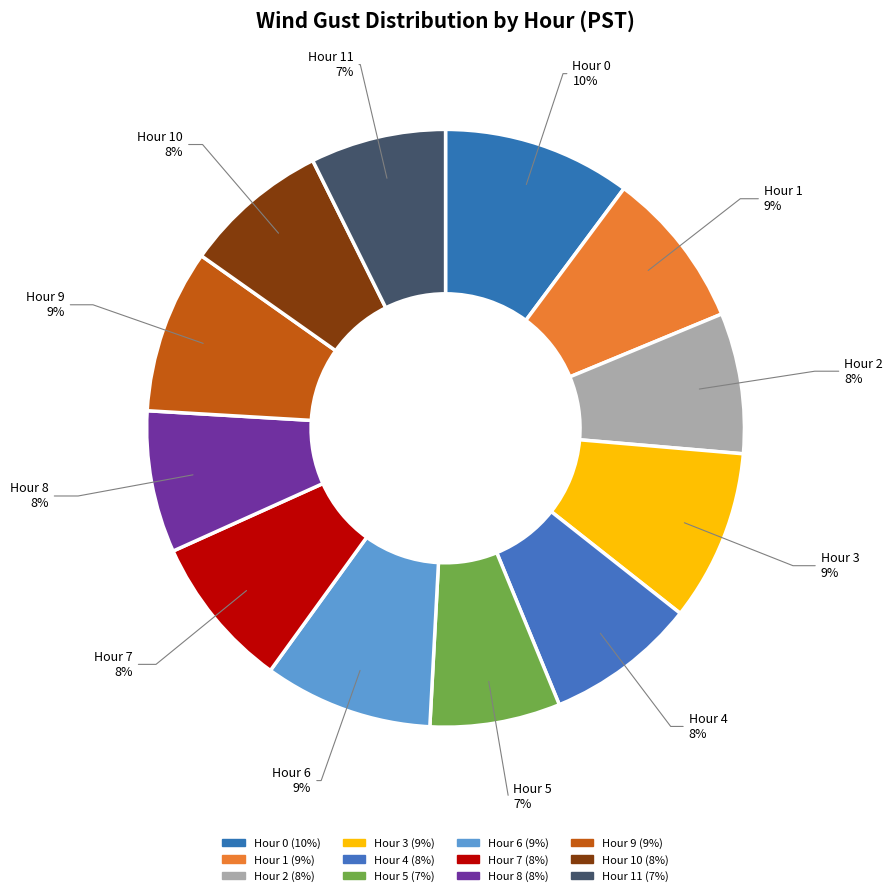

Does Hour 4 represent more than half of the total?

No